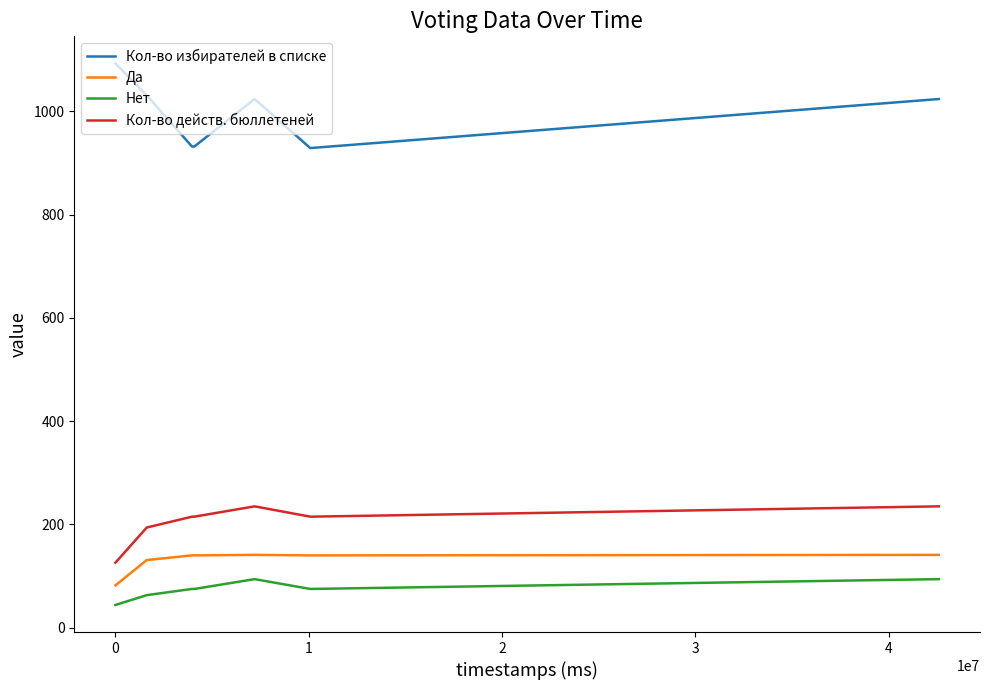

List the series in order of their peak value, highest first.

Кол-во избирателей в списке, Кол-во действ. бюллетеней, Да, Нет